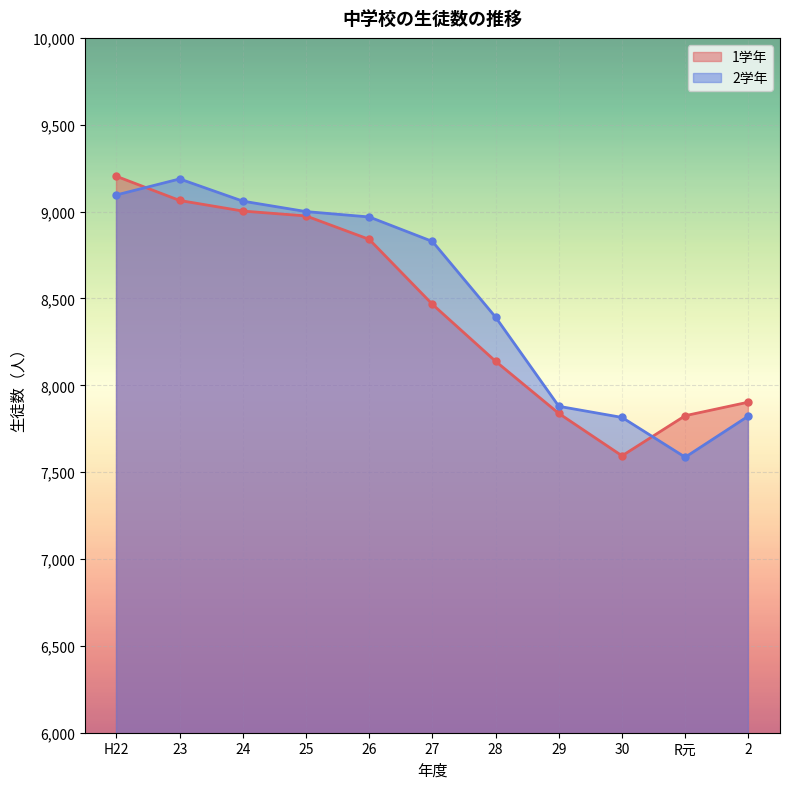

True or false: 1学年 has more than 2 points higher than both neighbors.

False